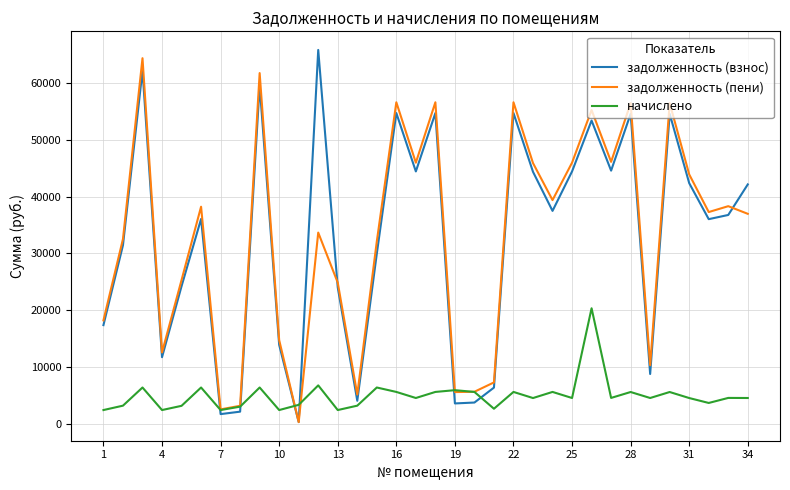

Rank the series by their maximum value, from highest to lowest.

задолженность (взнос), задолженность (пени), начислено